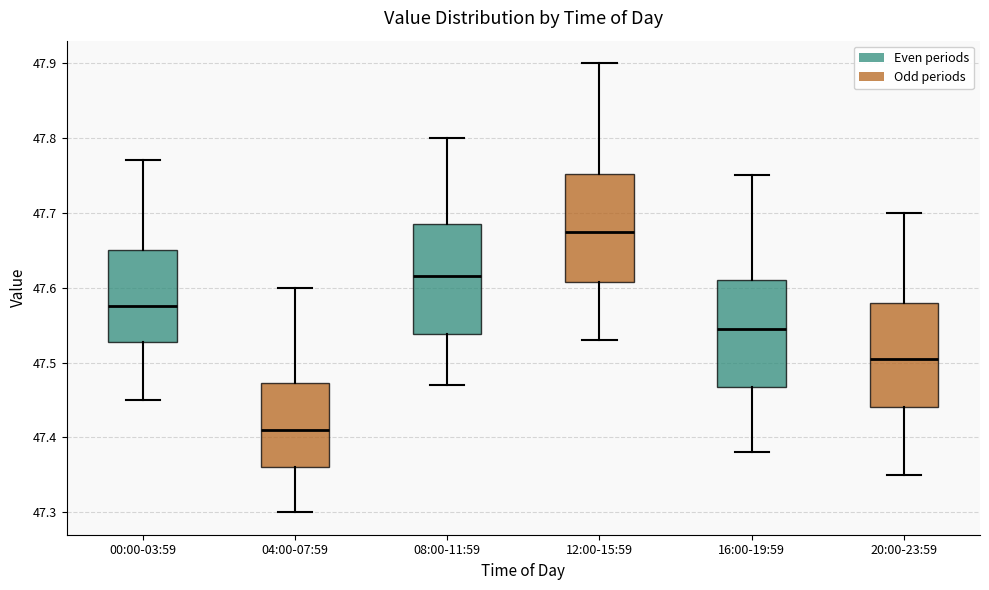

Reading left to right, transcribe this box plot: for each box, give where its median line is, the range the box spans, and where its two whiskers end, as read against the y-axis. The values are not printed on the chart, so give them approximately, as read against the axis.

00:00-03:59: median 47.58, box 47.53 to 47.65, whiskers 47.45 to 47.77
04:00-07:59: median 47.41, box 47.36 to 47.47, whiskers 47.30 to 47.60
08:00-11:59: median 47.62, box 47.54 to 47.69, whiskers 47.47 to 47.80
12:00-15:59: median 47.68, box 47.61 to 47.75, whiskers 47.53 to 47.90
16:00-19:59: median 47.55, box 47.47 to 47.61, whiskers 47.38 to 47.75
20:00-23:59: median 47.51, box 47.44 to 47.58, whiskers 47.35 to 47.70